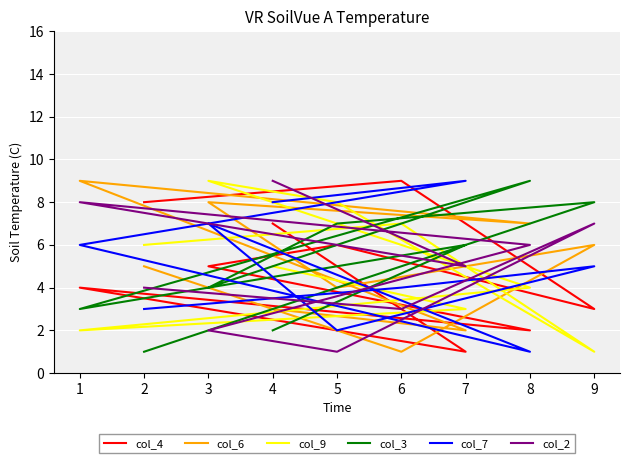

True or false: col_9 has more than 1 points higher than both neighbors.

True